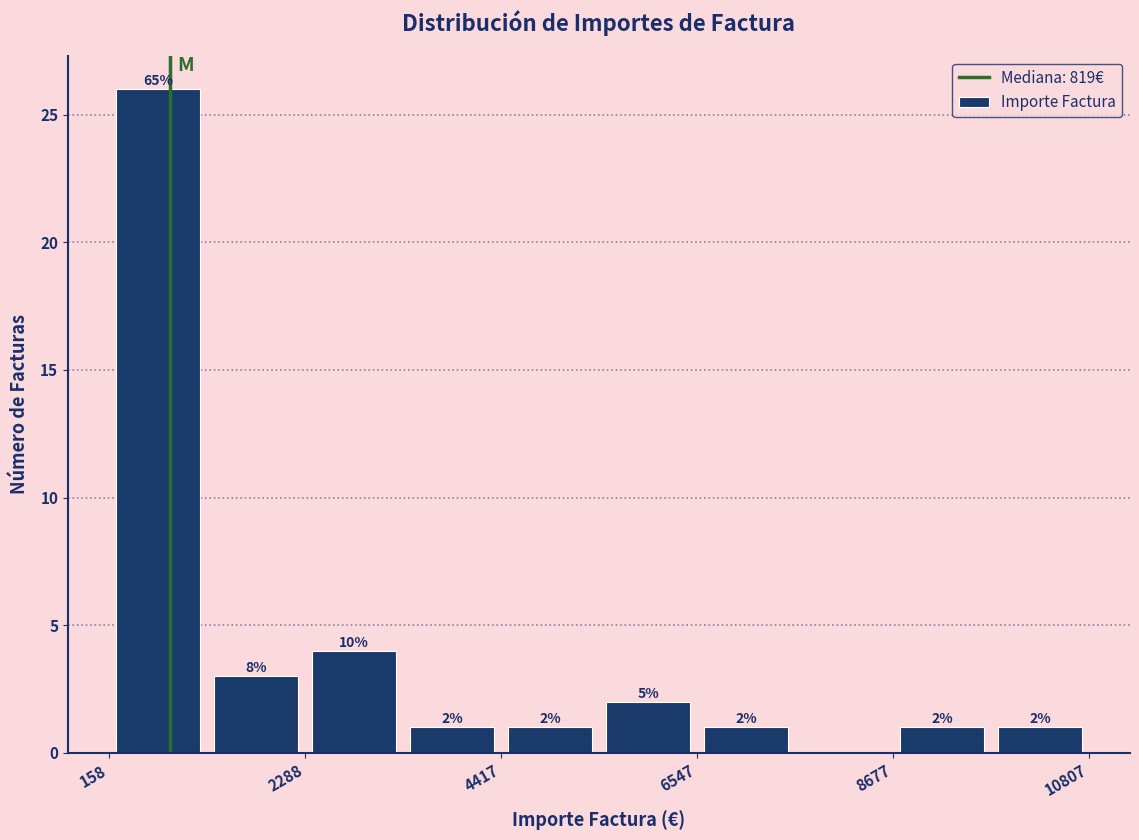

Read against the x-axis, roughly where is the centre of the tallest bar?

500